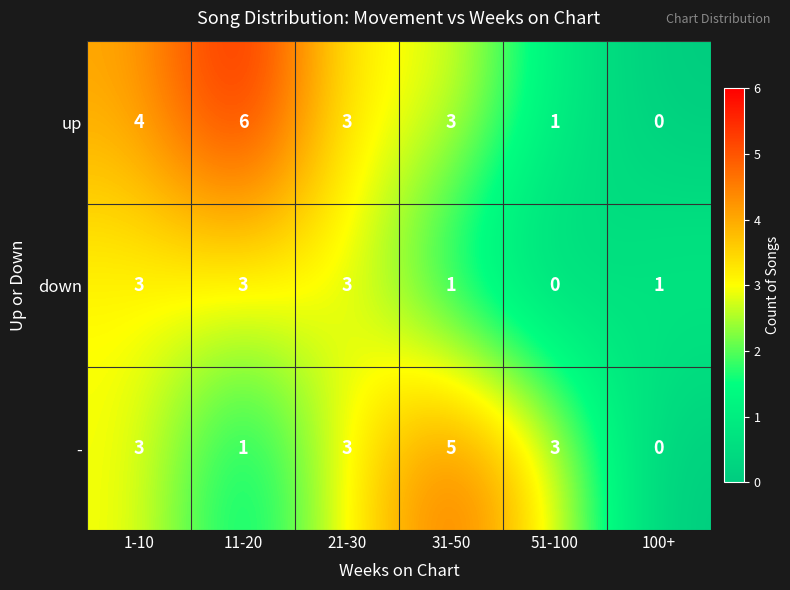

How many up values are between 1 and 4?

4